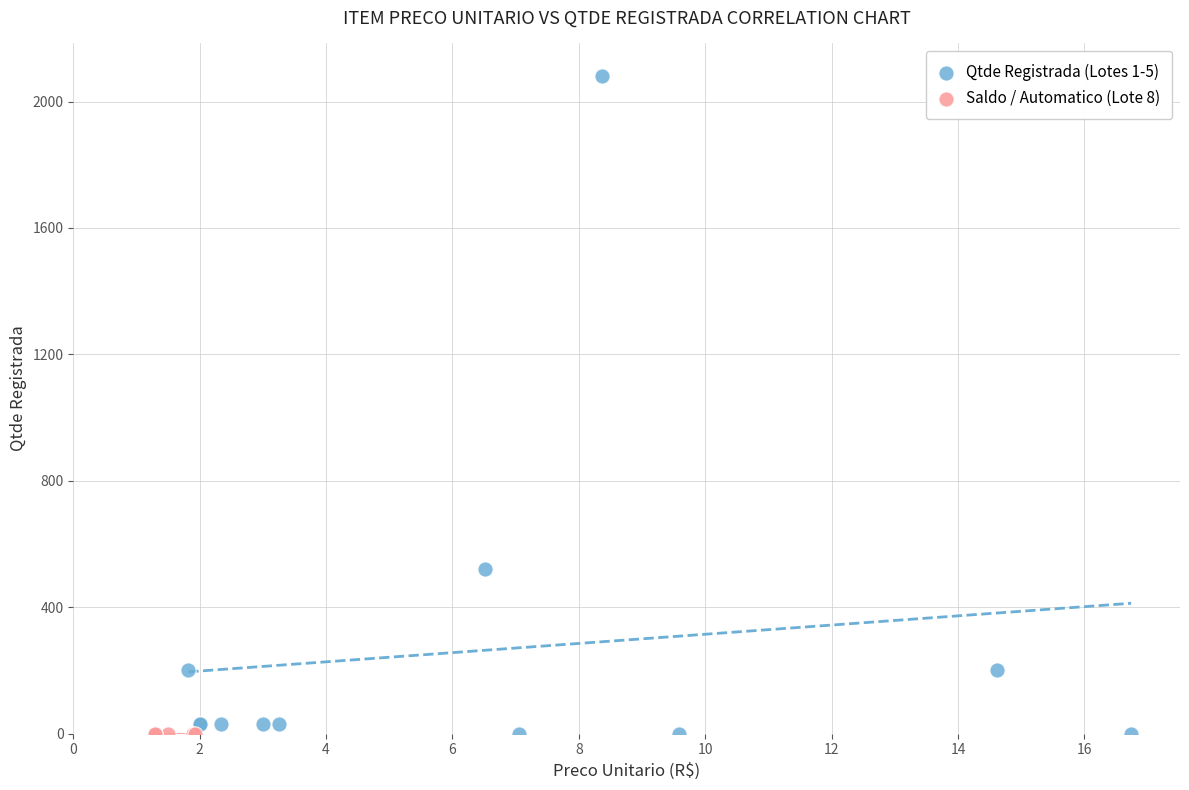

Which series contains the highest Y value?

Qtde Registrada (Lotes 1-5)